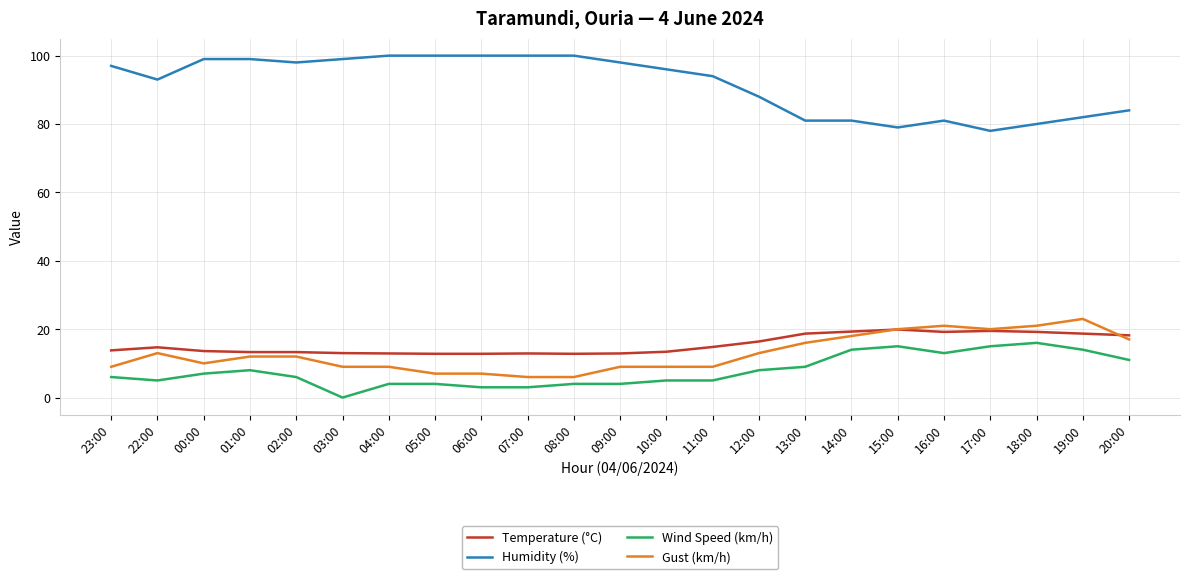

How many categories are shown in the chart?

23